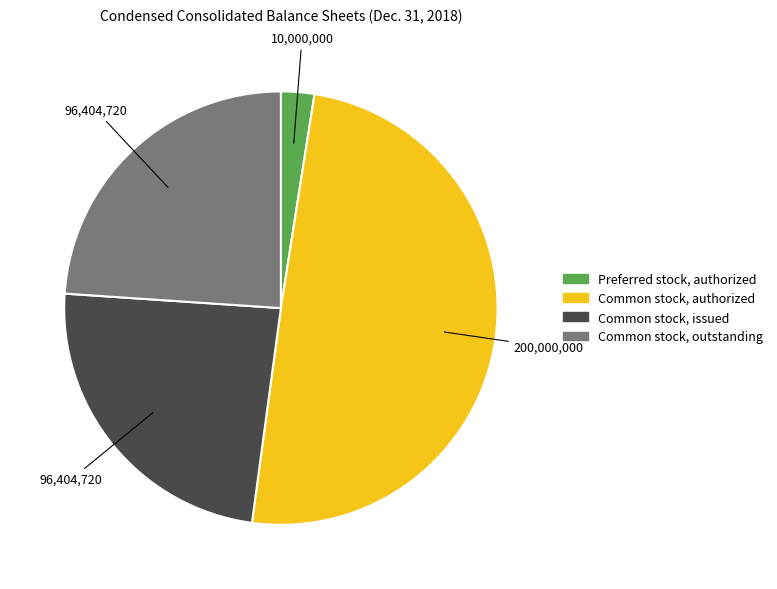

Is there any slice that represents more than half of the pie?

No